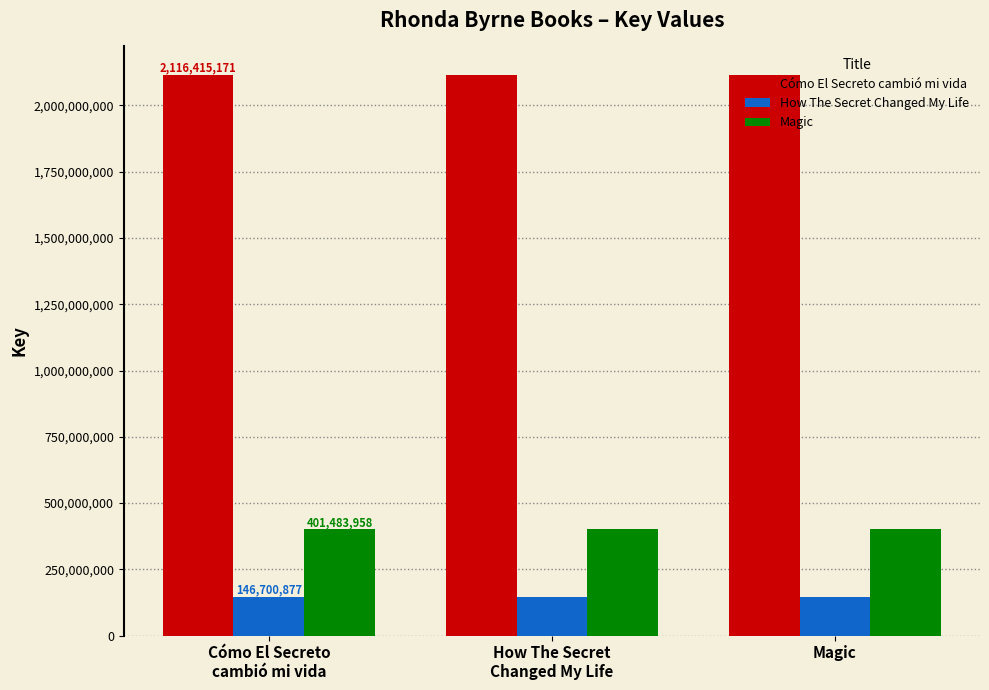

List the series in order of their peak value, highest first.

Cómo El Secreto cambió mi vida, Magic, How The Secret Changed My Life